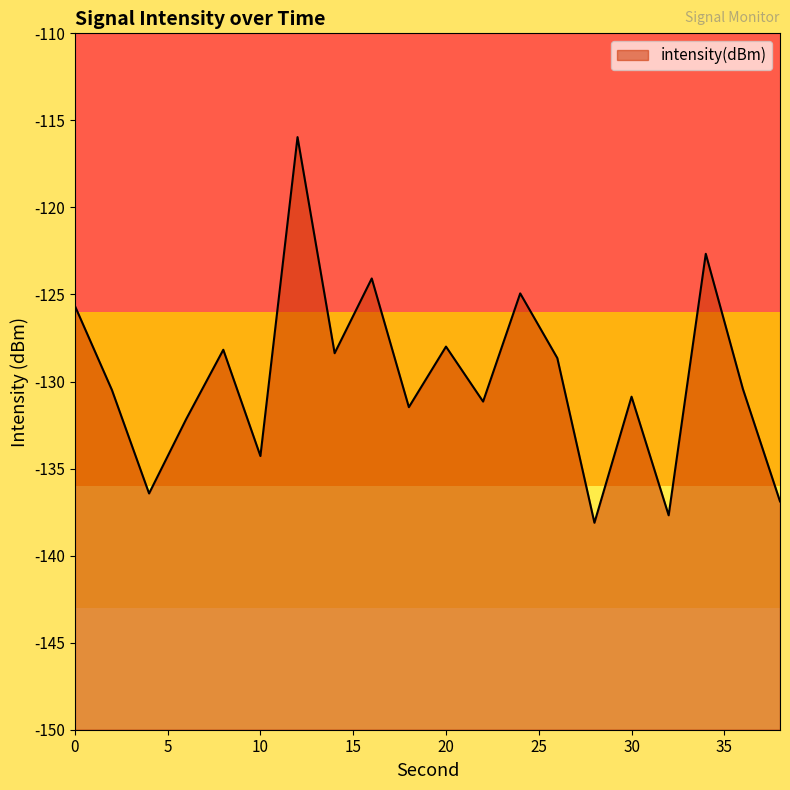

What is the sum of the values at 34 and 28?

-260.8